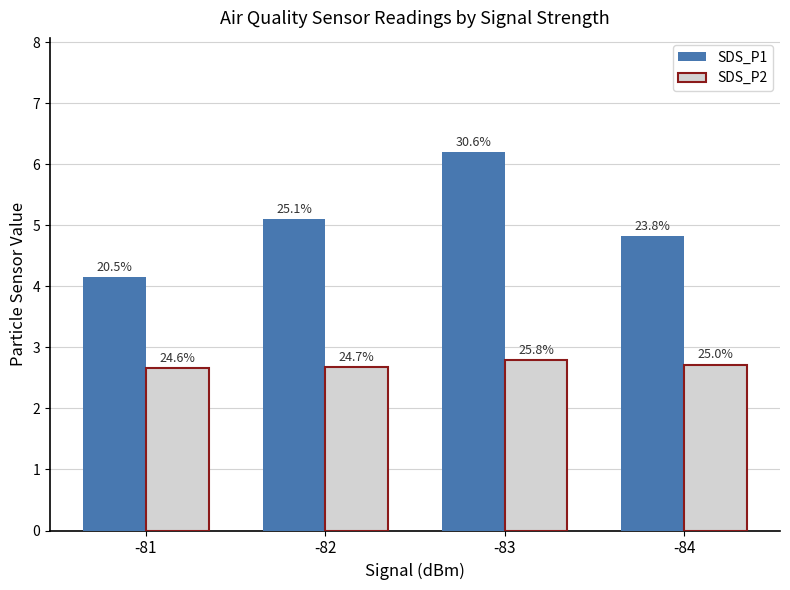

What are all the series names shown in the legend?

SDS_P1, SDS_P2